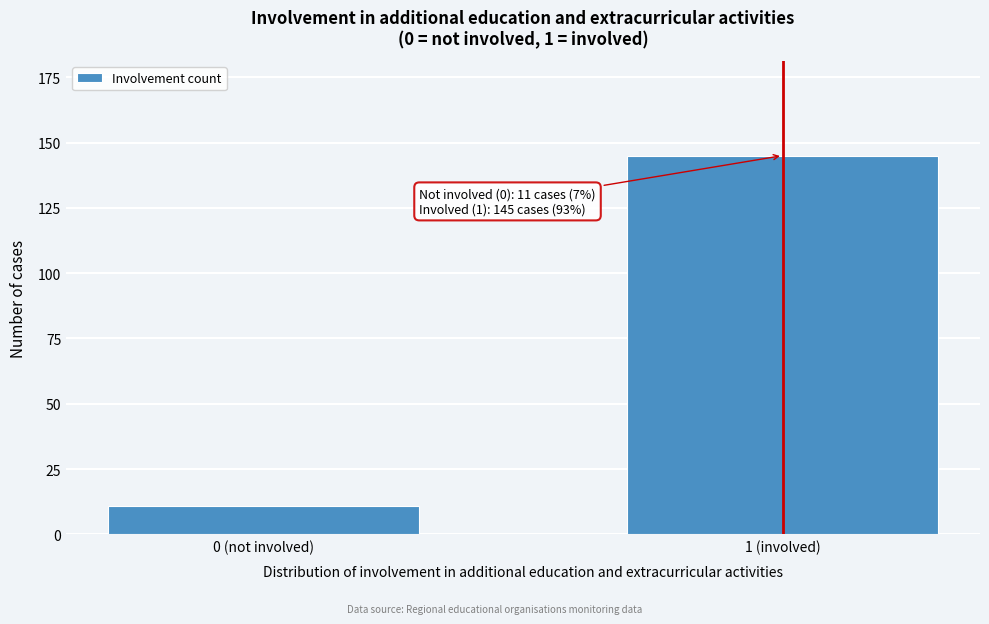

Reading left to right, what are all the values shown in this chart?

11	145